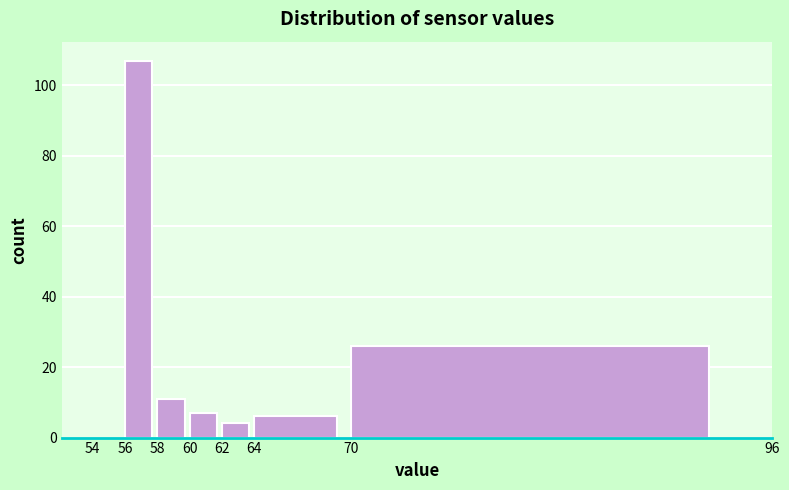

Reading left to right, transcribe this chart: for each bar, give the range it covers on the x-axis and its height. The values are not printed on the chart, so give them approximately, as read against the axis.

54 to 56: 0
56 to 58: 108
58 to 60: 12
60 to 62: 8
62 to 64: 4
64 to 70: 6
70 to 96: 26